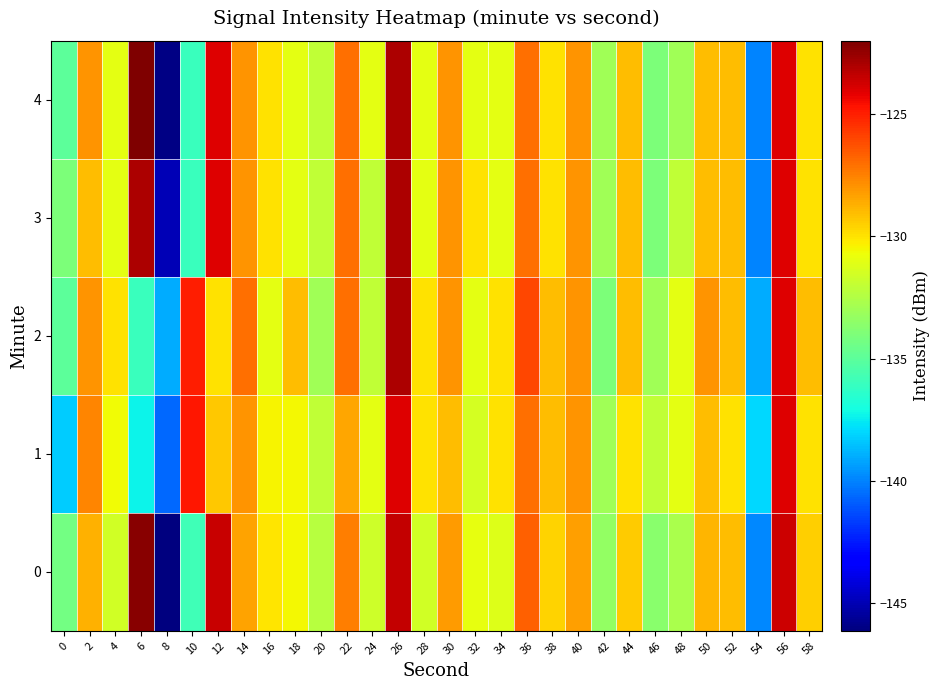

At which category is the sum across all series the highest?

26